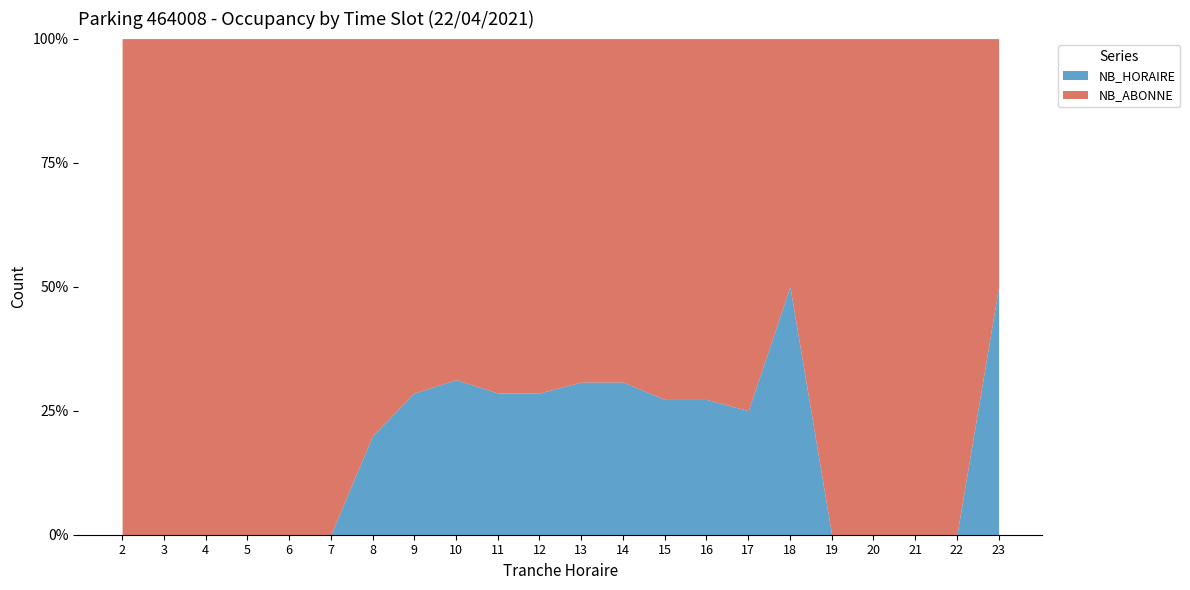

Reading right to left, extract all data points from this chart.

NB_HORAIRE: 23=1	22=0	21=0	20=0	19=0	18=2	17=2	16=3	15=3	14=4	13=4	12=4	11=4	10=5	9=4	8=2	7=0	6=0	5=0	4=0	3=0	2=0
NB_ABONNE: 23=1	22=1	21=1	20=2	19=2	18=2	17=6	16=8	15=8	14=9	13=9	12=10	11=10	10=11	9=10	8=8	7=8	6=8	5=5	4=2	3=2	2=1